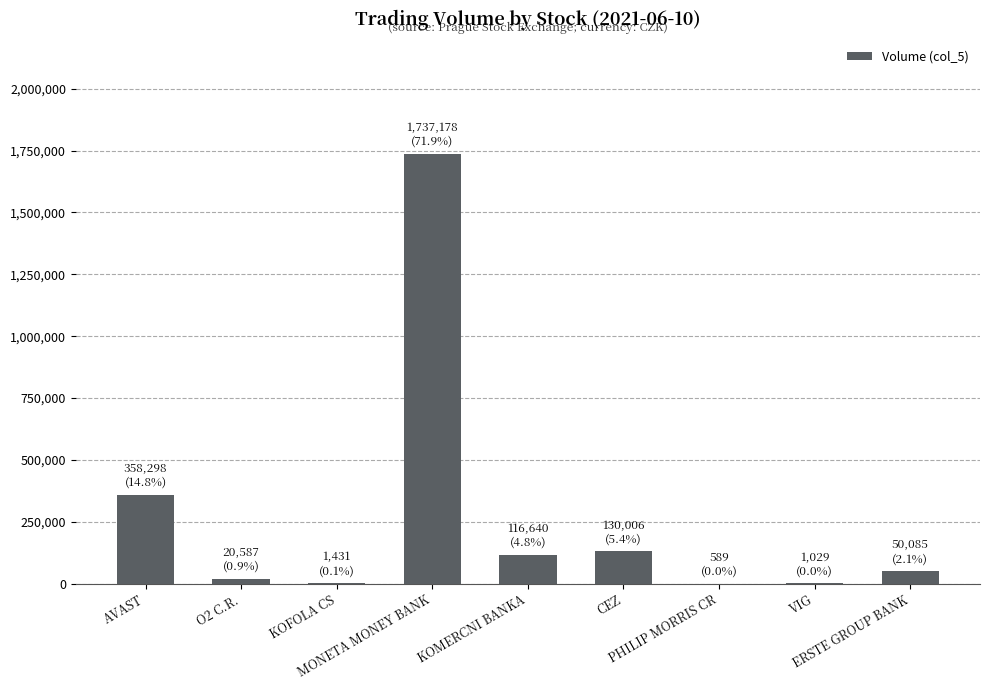

What is the sum of all values?

2415843